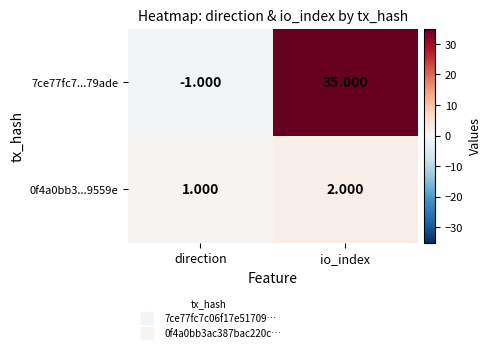

Where is 7ce77fc7...79ade nearest to the value 17?

direction